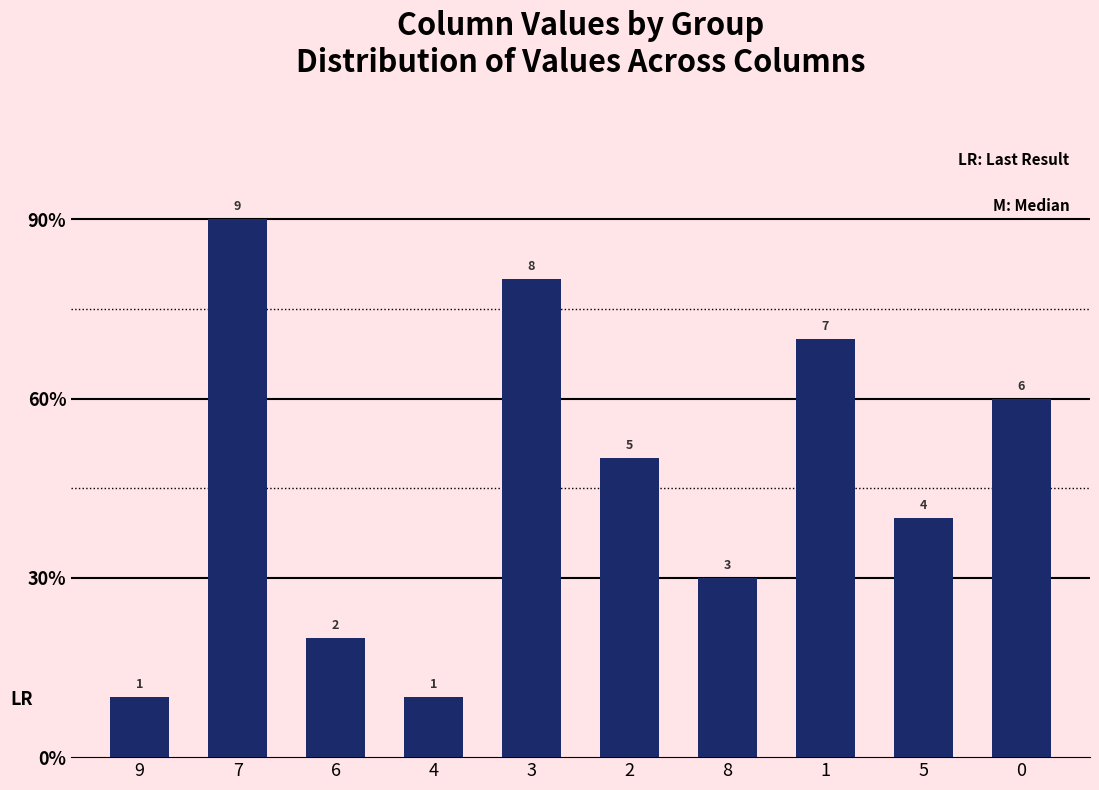

What is the ratio of the value at 0 to the value at 9?

6.0